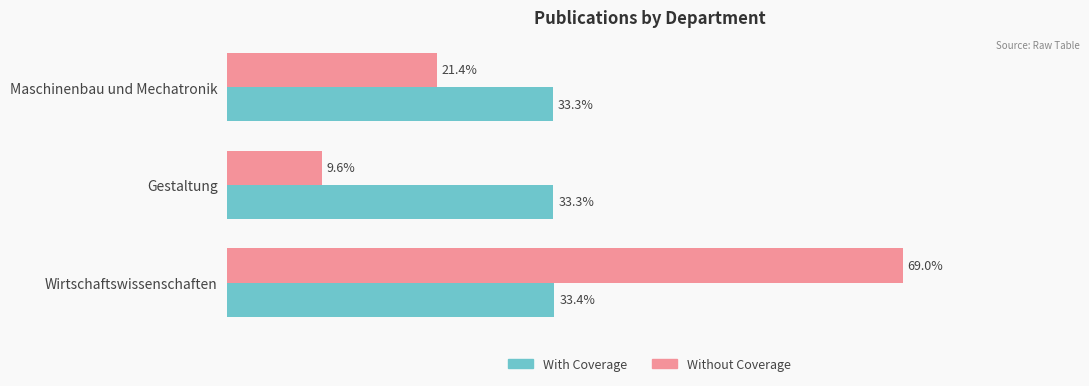

Rank the series by their maximum value, from lowest to highest.

With Coverage, Without Coverage